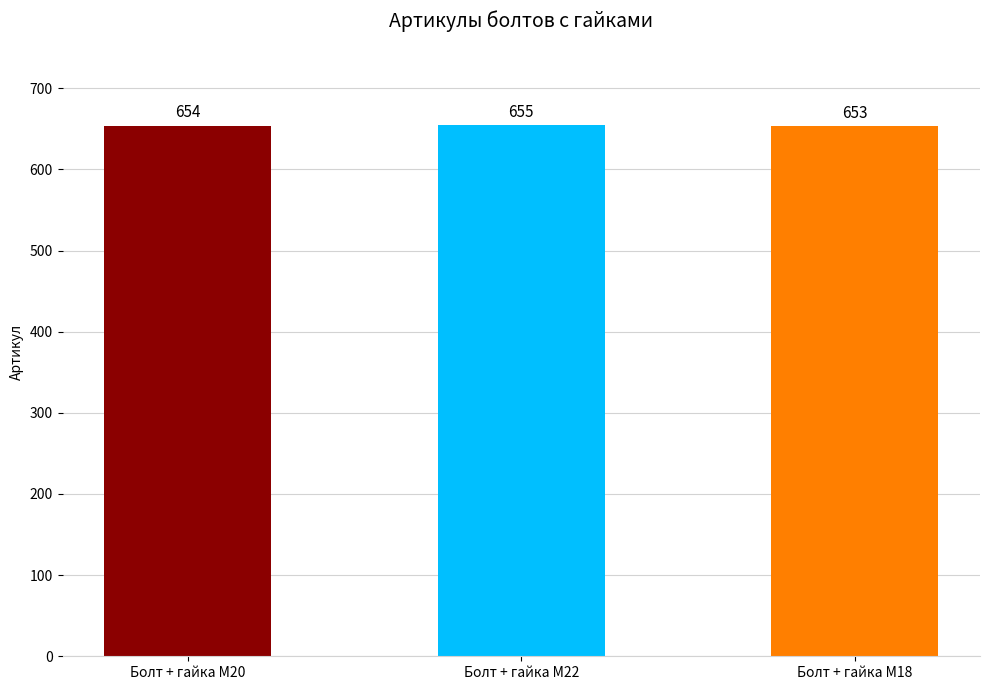

What is the ratio of the value at Болт + гайка M18 to the value at Болт + гайка M22?

1.0